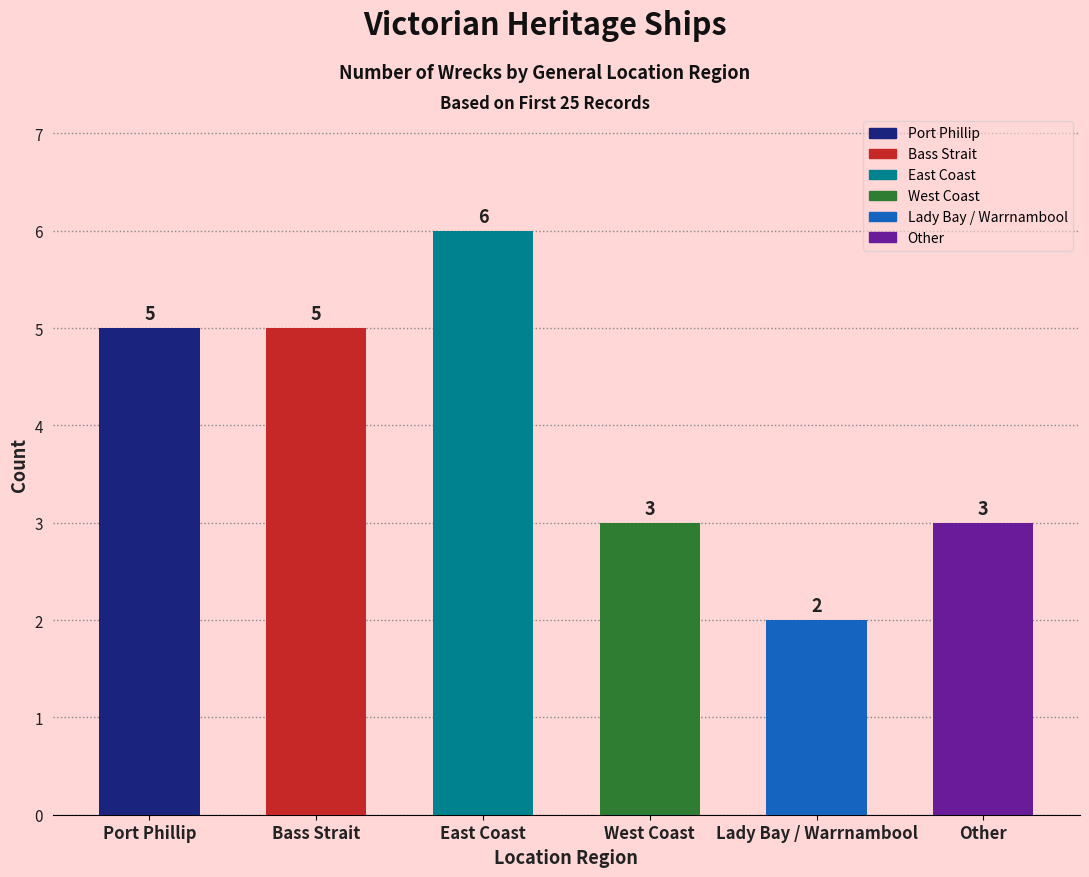

What is the label of the 3rd bar from the right?

West Coast